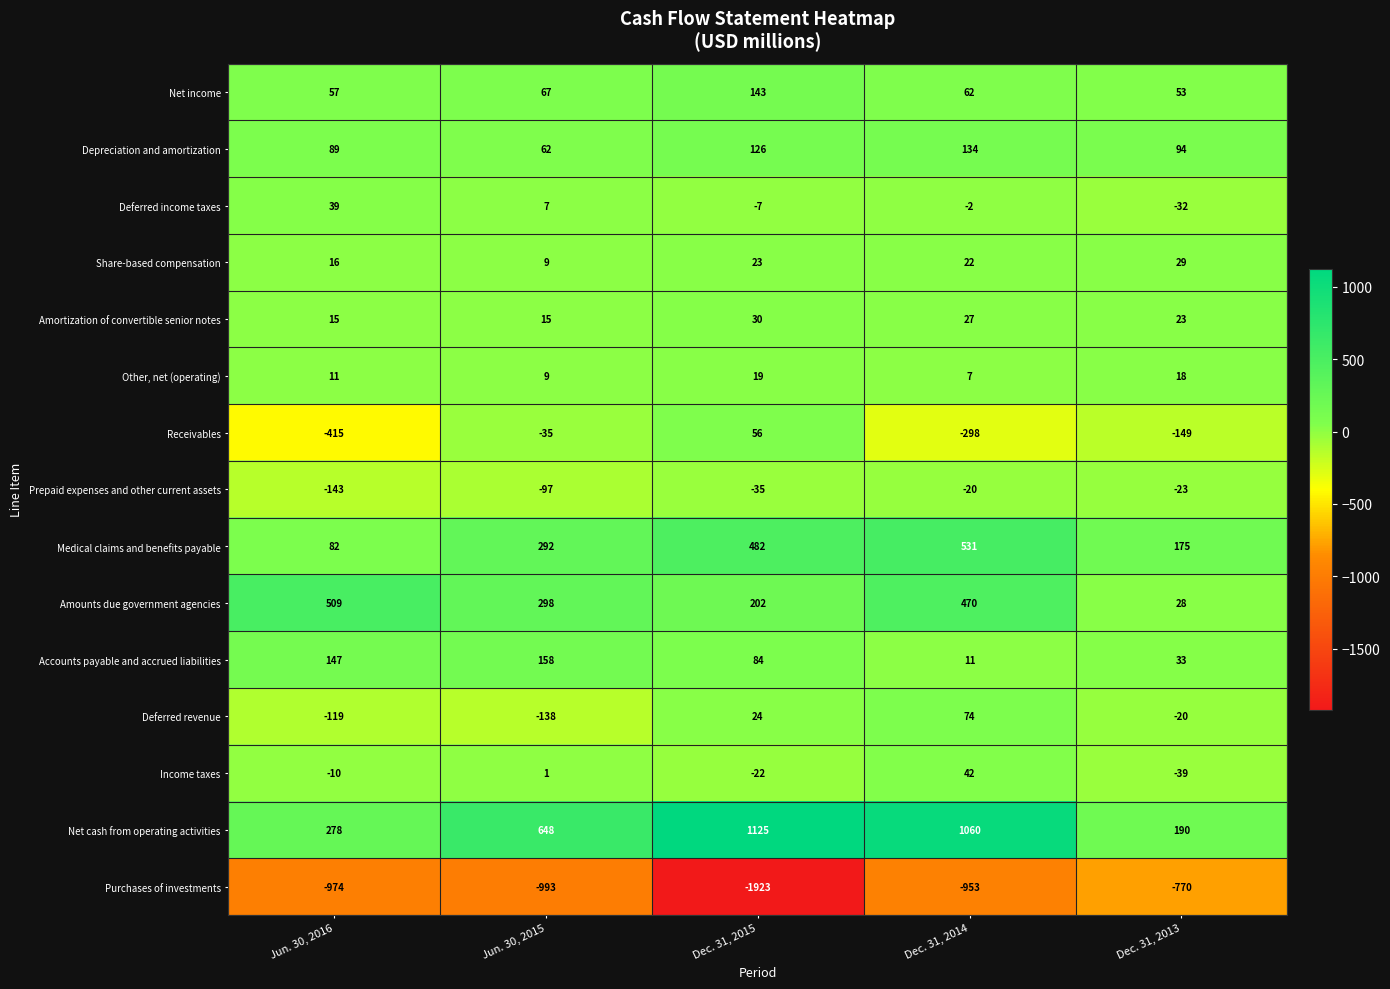

At Jun. 30, 2016, list the series in order from smallest to largest.

Purchases of investments, Receivables, Prepaid expenses and other current assets, Deferred revenue, Income taxes, Other, net (operating), Amortization of convertible senior notes, Share-based compensation, Deferred income taxes, Net income, Medical claims and benefits payable, Depreciation and amortization, Accounts payable and accrued liabilities, Net cash from operating activities, Amounts due government agencies